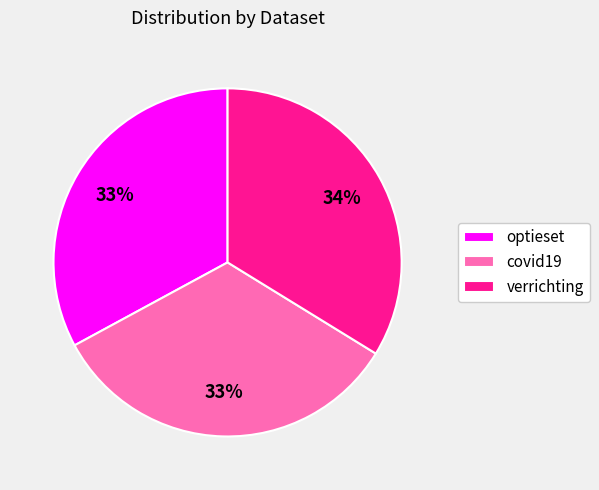

Do verrichting and covid19 together represent more than half of the pie?

Yes